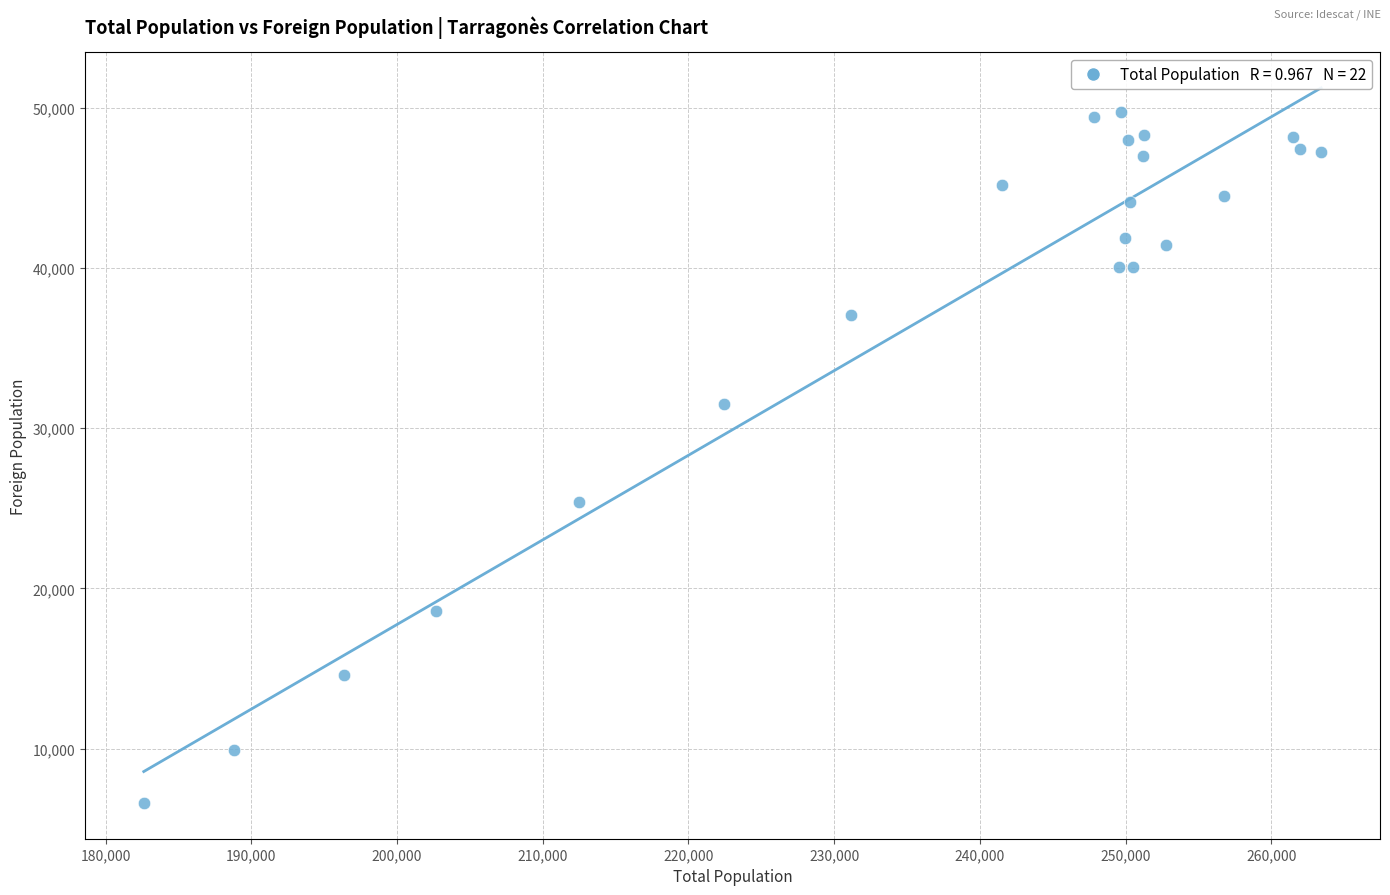

What is the range of X values (max minus min)?

80815